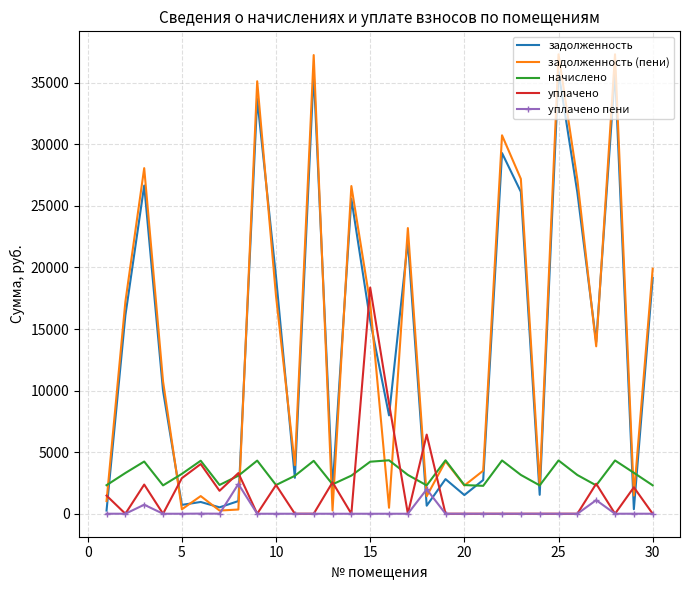

Which series has the largest range (max minus min)?

задолженность (пени)